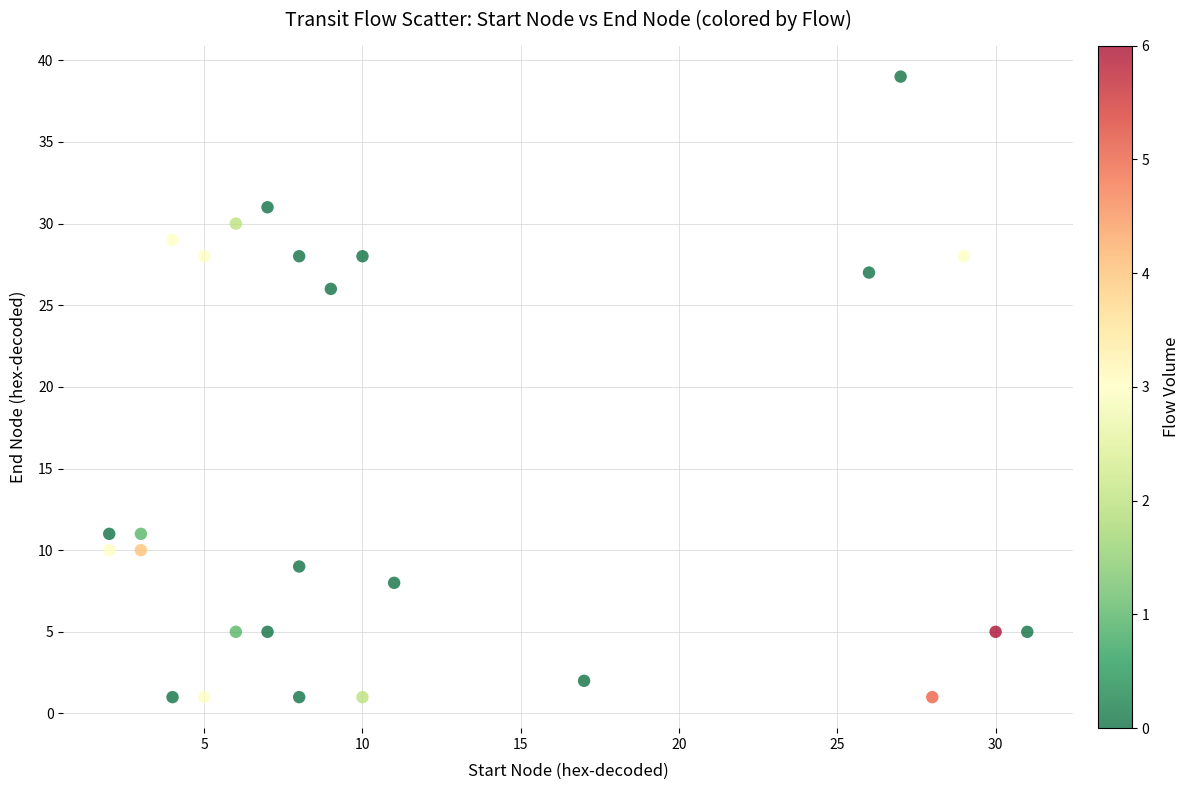

What is the range of Y values (max minus min)?

38